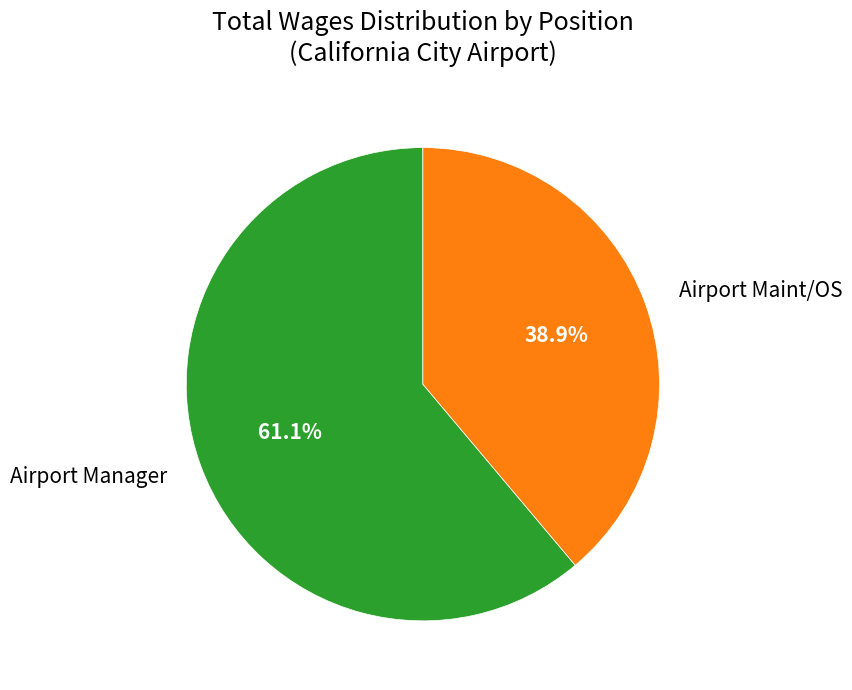

Combined, what portion of the pie is Airport Manager and Airport Maint/OS?

100.0%